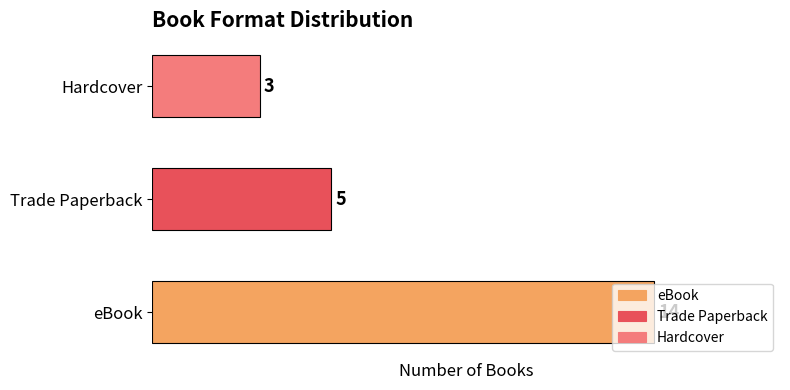

At which label is the value closest to 8?

Trade Paperback